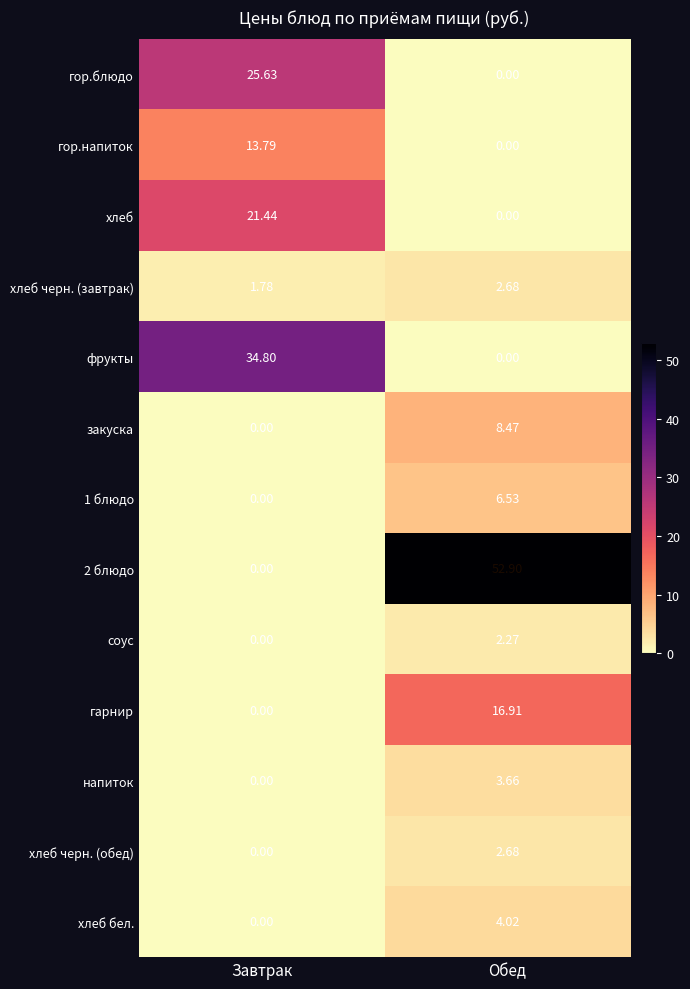

What is the difference between the highest and lowest values at Обед?

52.9